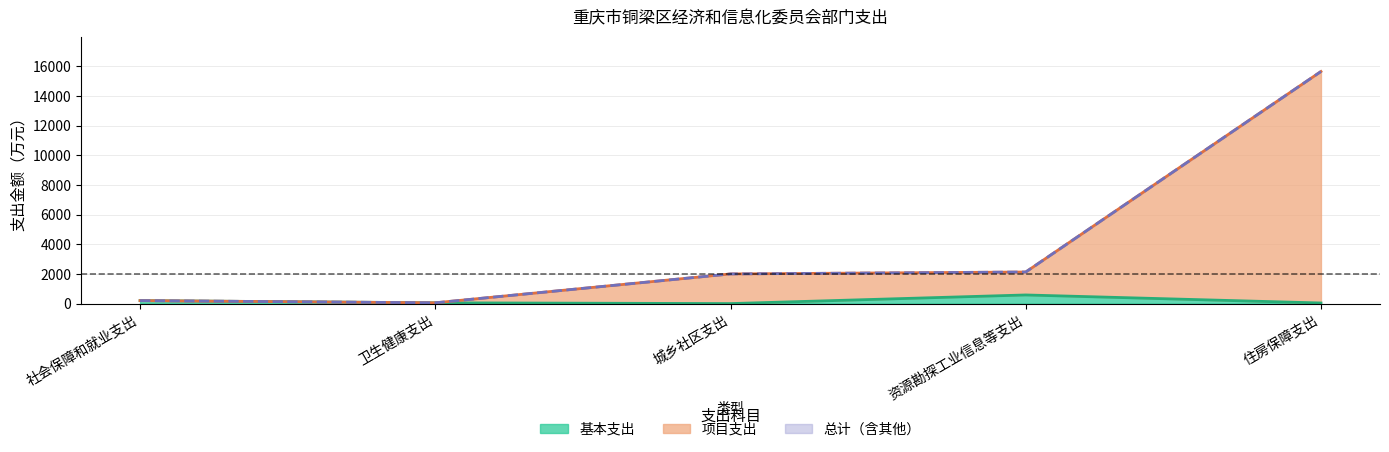

What is the highest value of the 项目支出 series?

15650.1